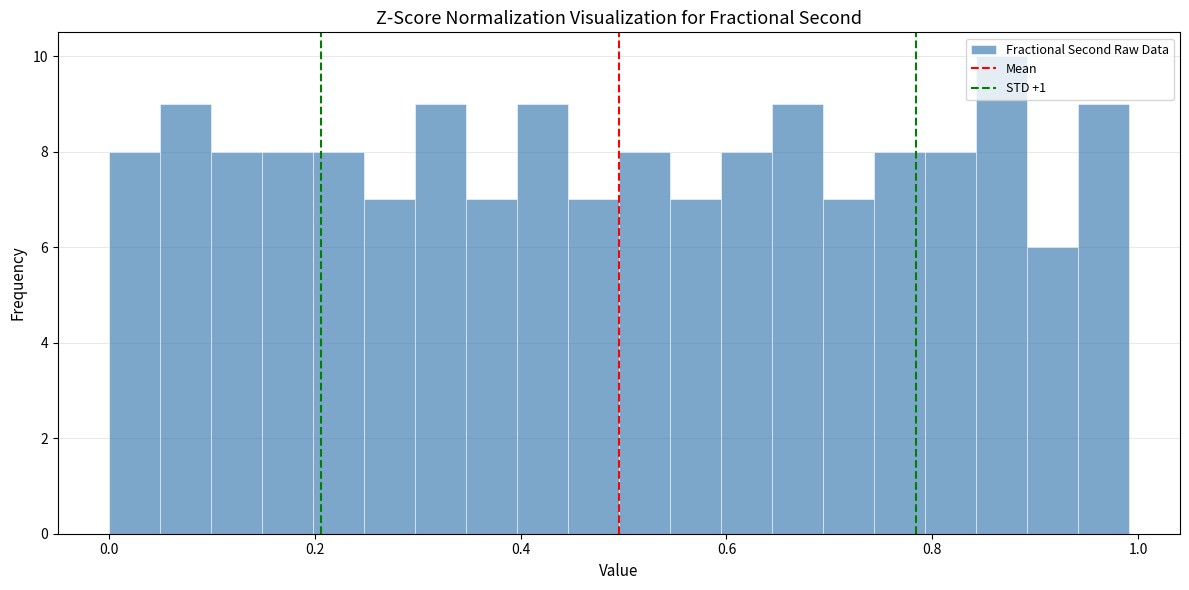

Read against the x-axis, roughly where is the centre of the tallest bar?

0.86